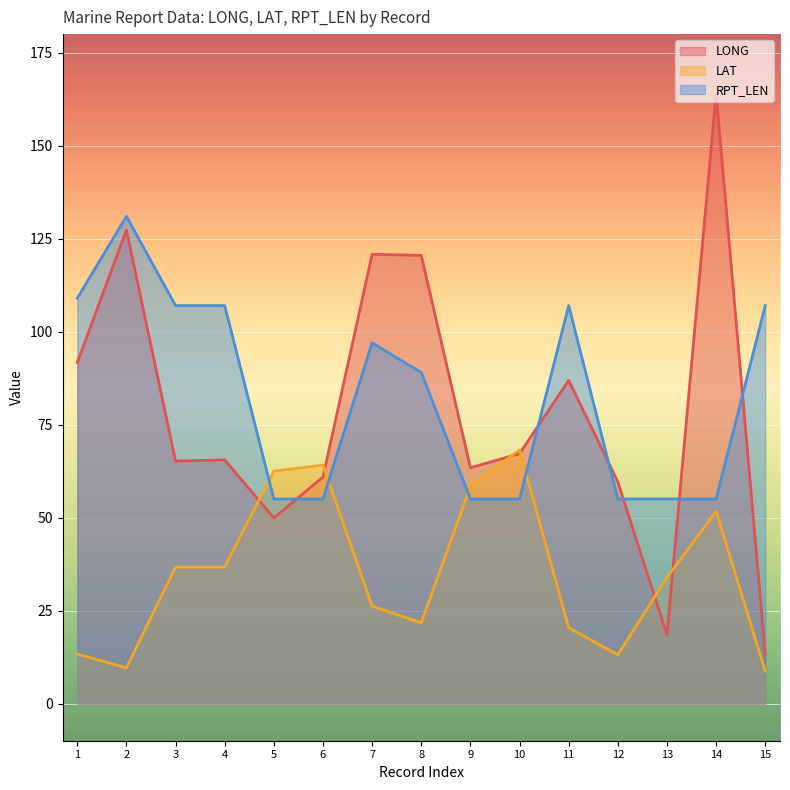

What is the spread (max minus min) of values at 12?

46.5